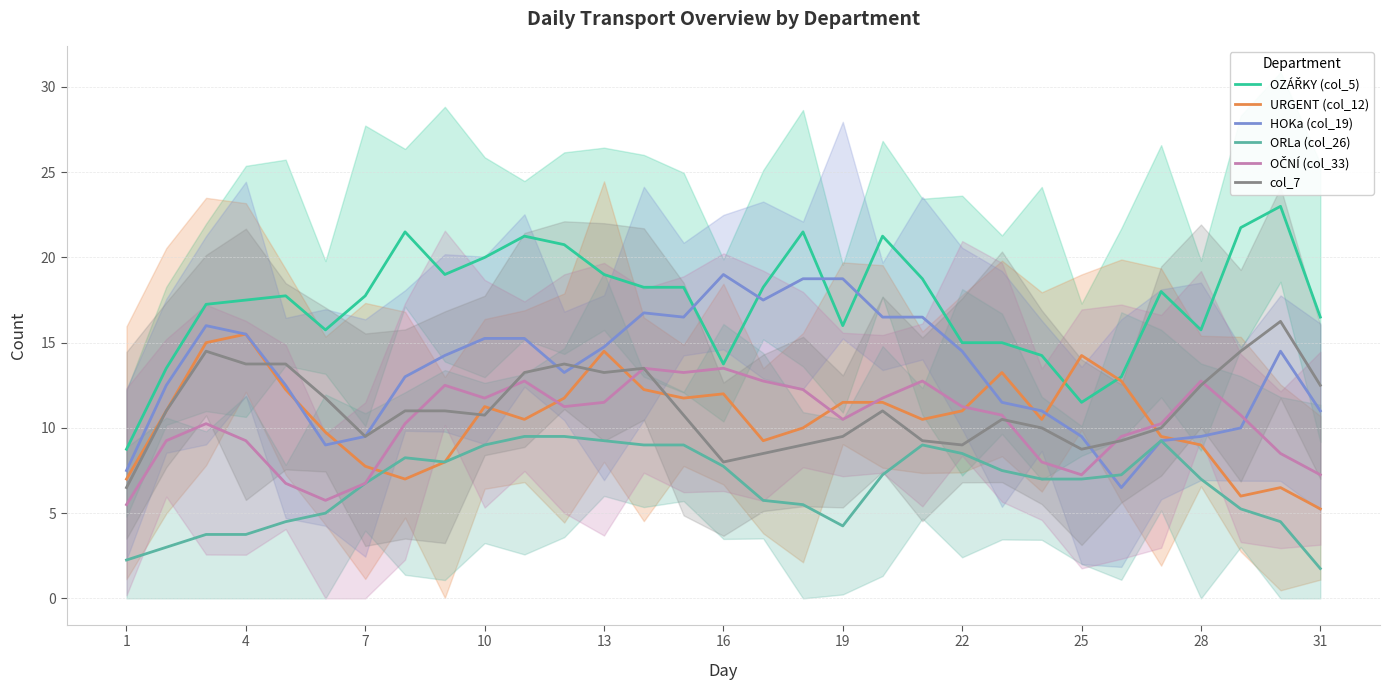

What is the highest value of the HOKa (col_19) series?

19.0